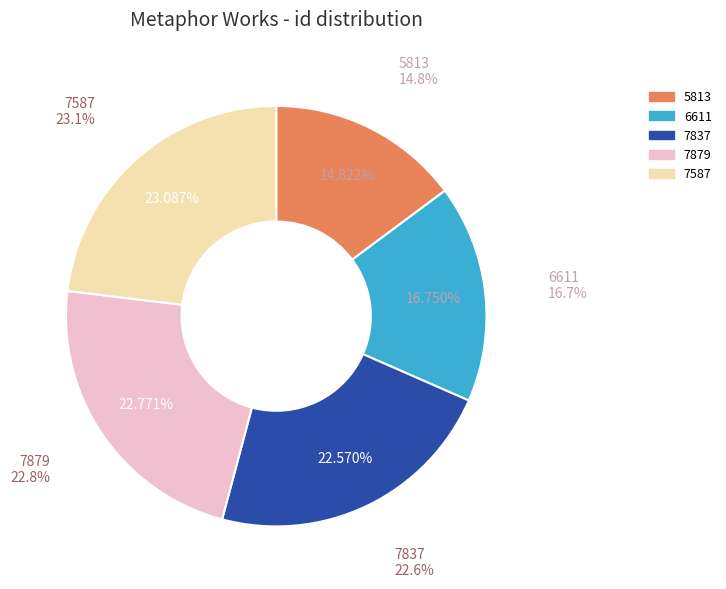

Which has a higher value, 5813 or 7587?

7587